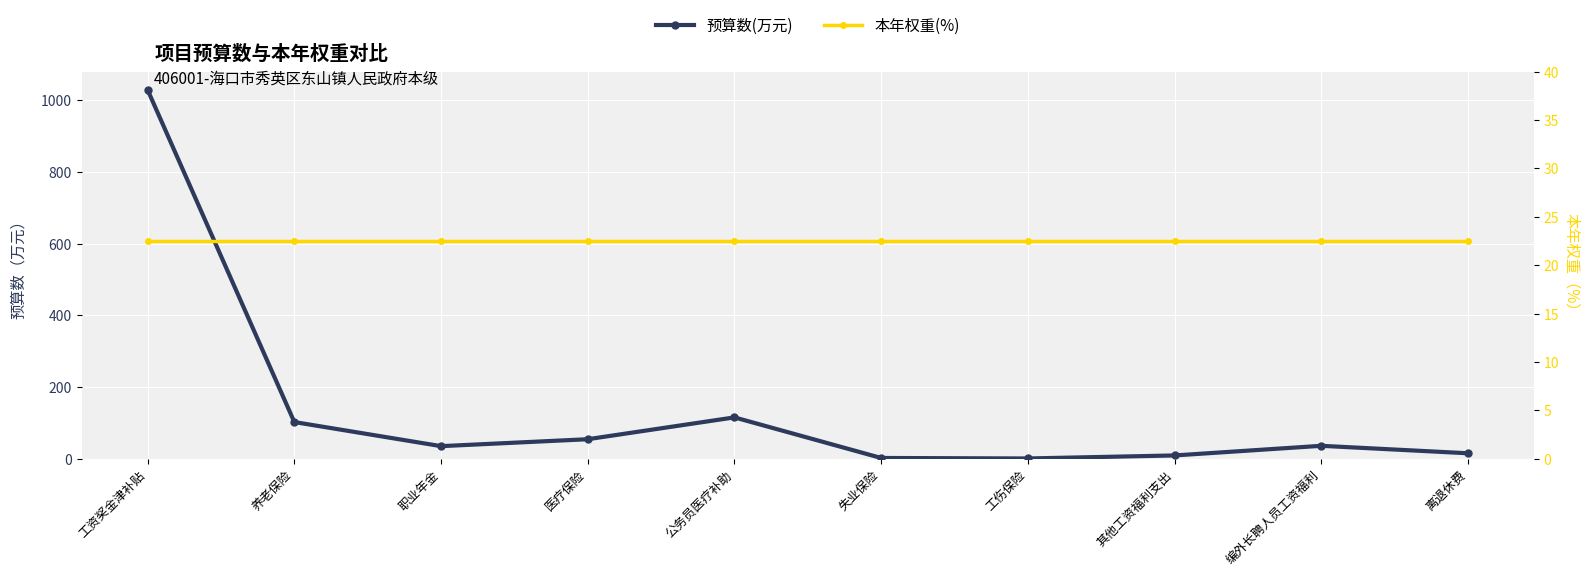

Which series changed the most between 养老保险 and 医疗保险?

预算数(万元)